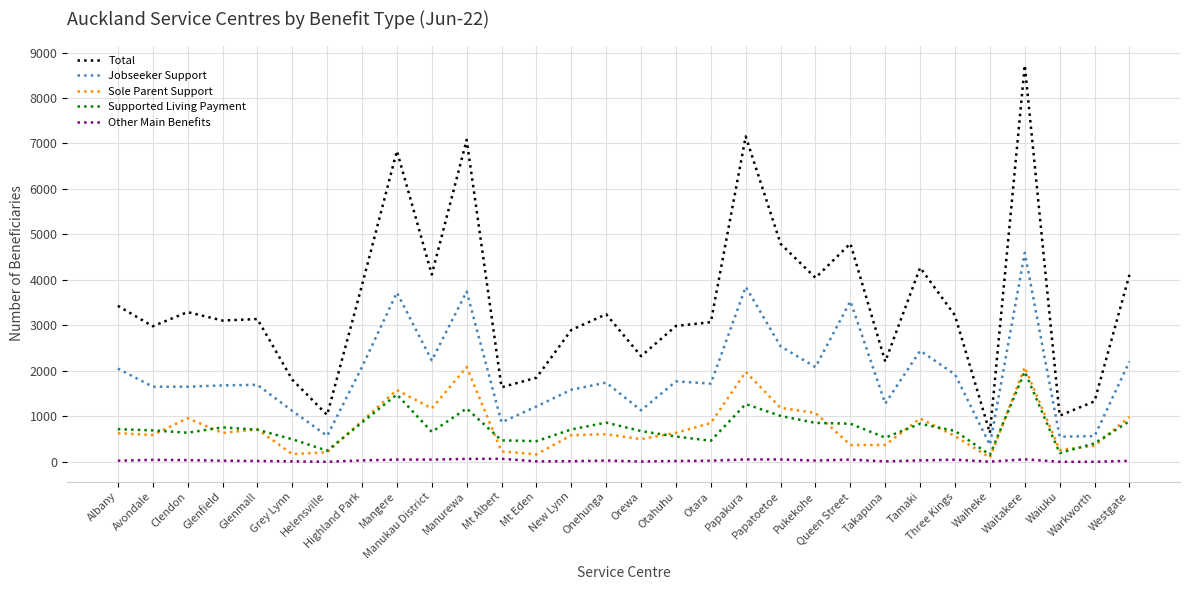

Is it true that Total equals 6837 at Mangere?

True